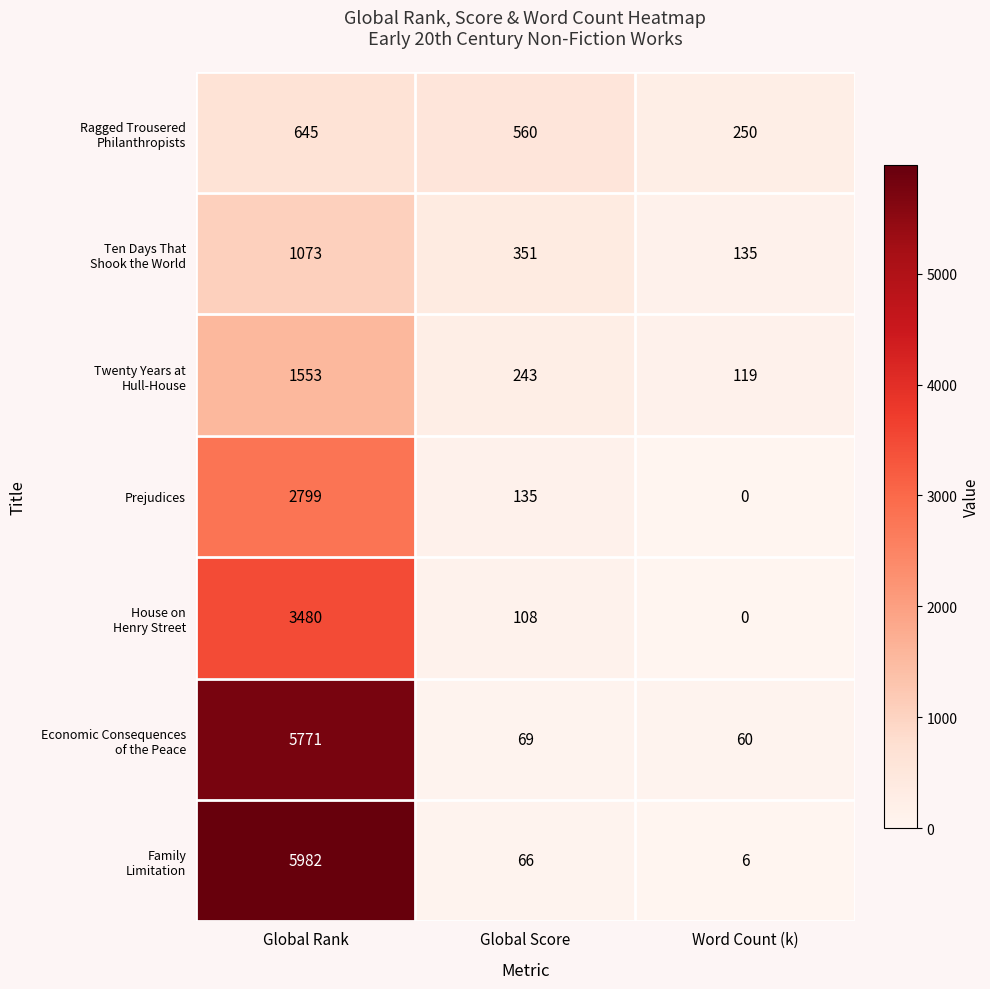

What is the average value of the Prejudices series?

978